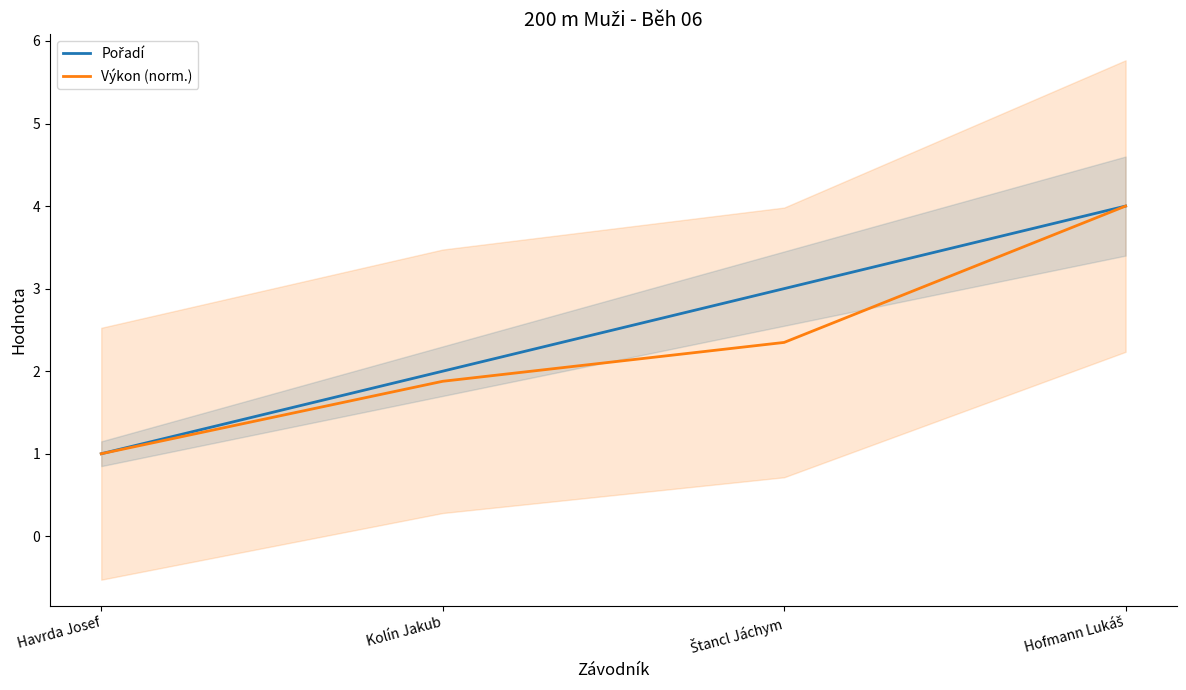

True or false: Pořadí and Výkon (norm.) intersect in this chart.

False